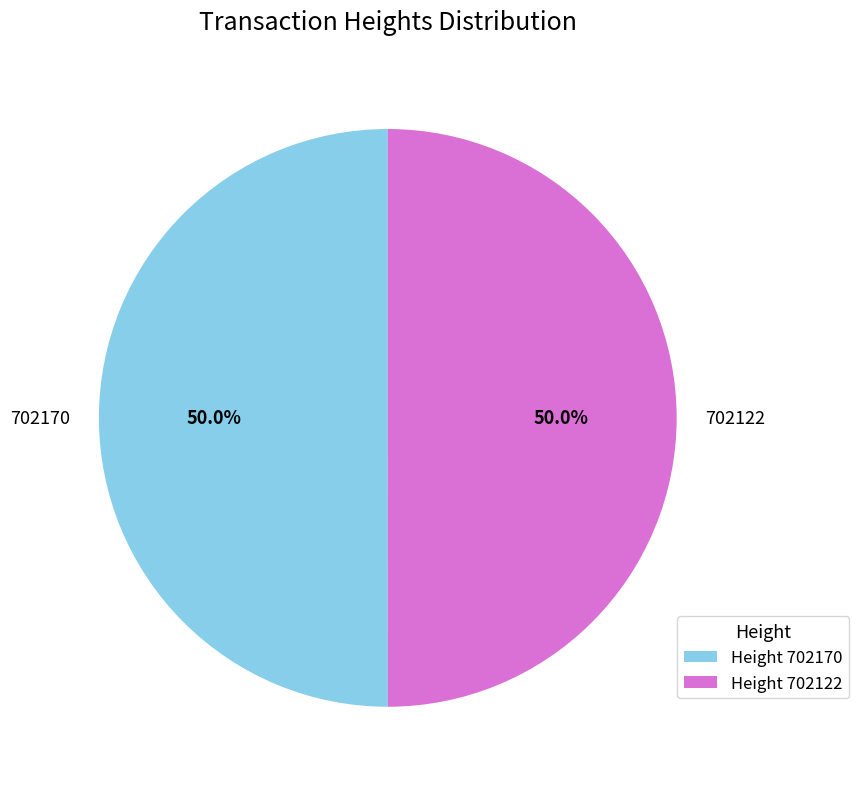

Combined, do 702170 and 702122 account for over 50%?

Yes